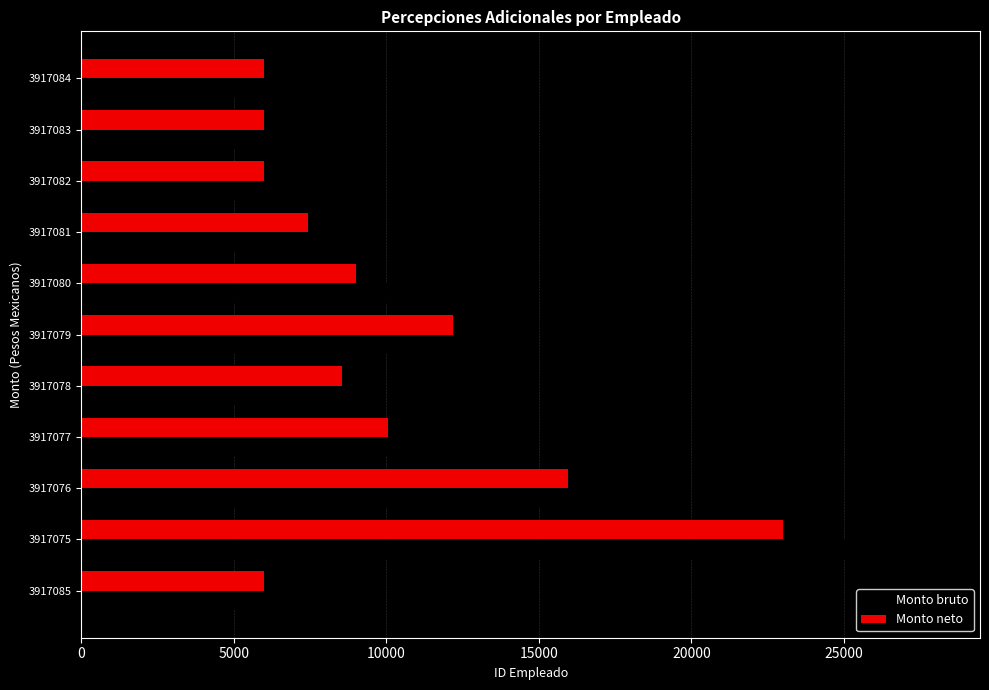

What are all the series names shown in the legend?

Monto bruto, Monto neto